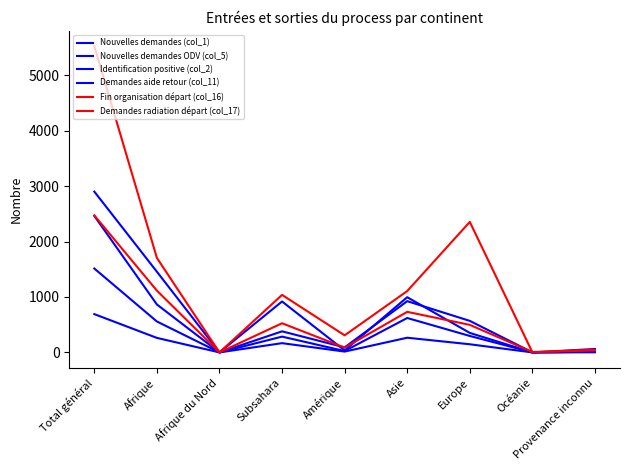

Reading left to right, extract all data points from this chart.

Nouvelles demandes (col_1): Total général=2902	Afrique=1456	Afrique du Nord=0	Subsahara=919	Amérique=36	Asie=996	Europe=352	Océanie=0	Provenance inconnu=62
Nouvelles demandes ODV (col_5): Total général=2463	Afrique=865	Afrique du Nord=0	Subsahara=380	Amérique=91	Asie=925	Europe=569	Océanie=1	Provenance inconnu=12
Identification positive (col_2): Total général=1514	Afrique=558	Afrique du Nord=0	Subsahara=285	Amérique=25	Asie=621	Europe=297	Océanie=0	Provenance inconnu=13
Demandes aide retour (col_11): Total général=691	Afrique=262	Afrique du Nord=0	Subsahara=167	Amérique=15	Asie=265	Europe=147	Océanie=0	Provenance inconnu=2
Fin organisation départ (col_16): Total général=5526	Afrique=1705	Afrique du Nord=0	Subsahara=1038	Amérique=308	Asie=1107	Europe=2355	Océanie=2	Provenance inconnu=49
Demandes radiation départ (col_17): Total général=2473	Afrique=1115	Afrique du Nord=0	Subsahara=526	Amérique=86	Asie=732	Europe=497	Océanie=7	Provenance inconnu=36